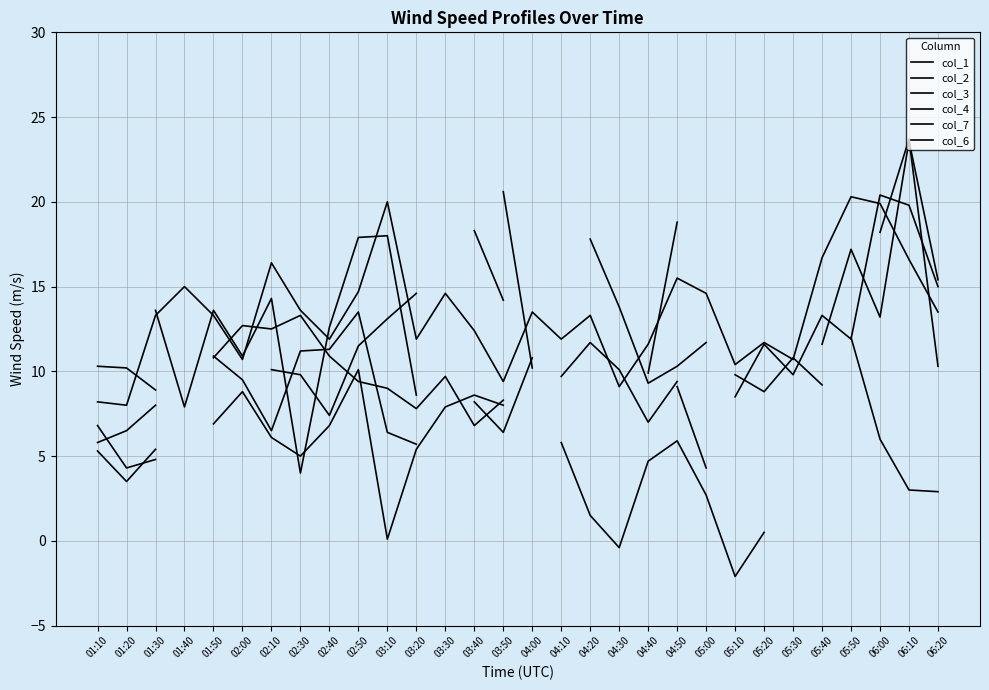

At which category is the sum across all series the highest?

02:50